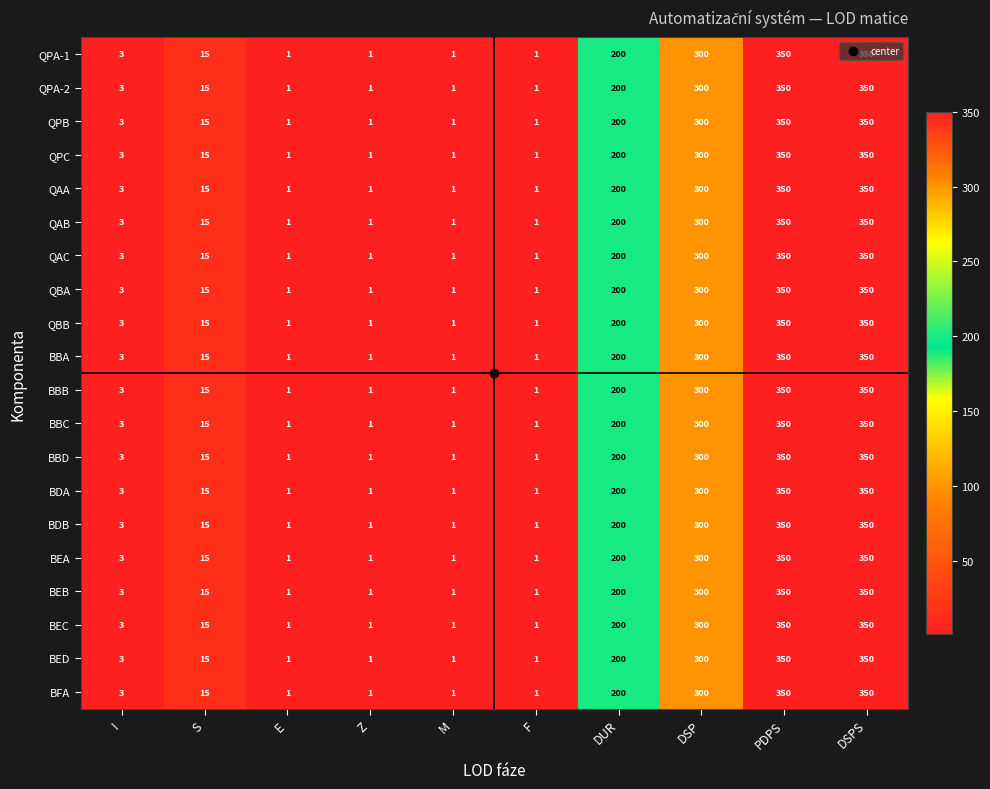

What is the total value across all series at E?

20